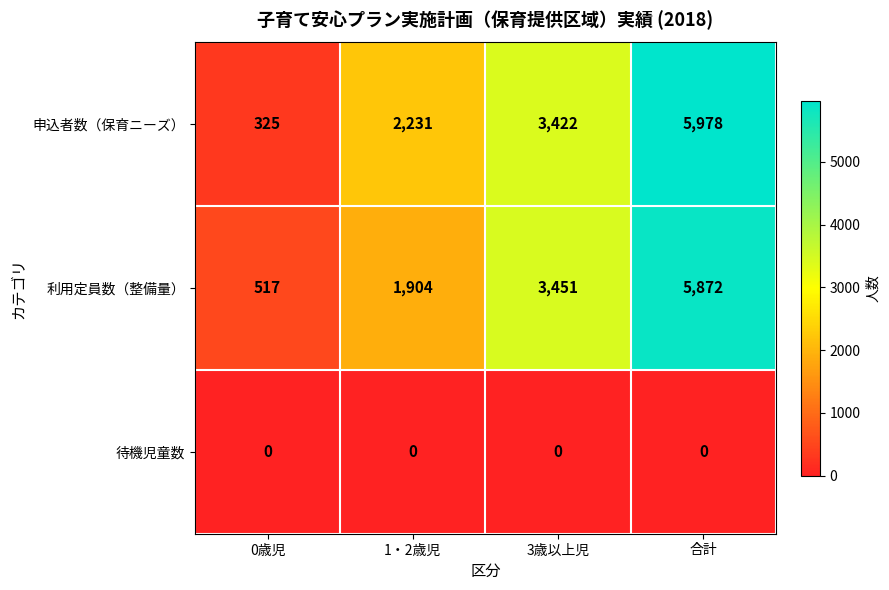

True or false: 申込者数（保育ニーズ） has a value of 3422 at 3歳以上児.

True